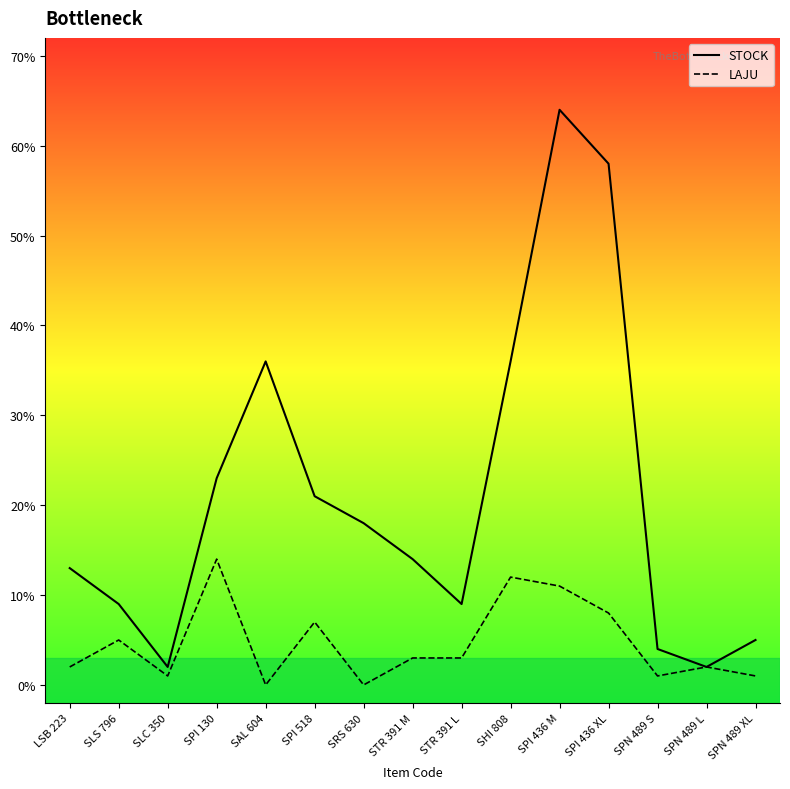

Read the STOCK value at SAL 604.

36